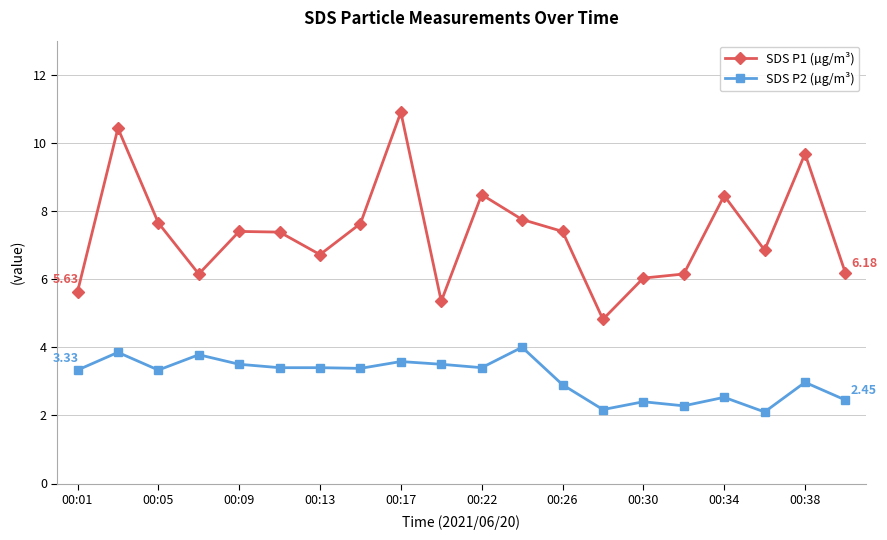

True or false: SDS P1 (µg/m³) has more than 1 interior local peaks.

True